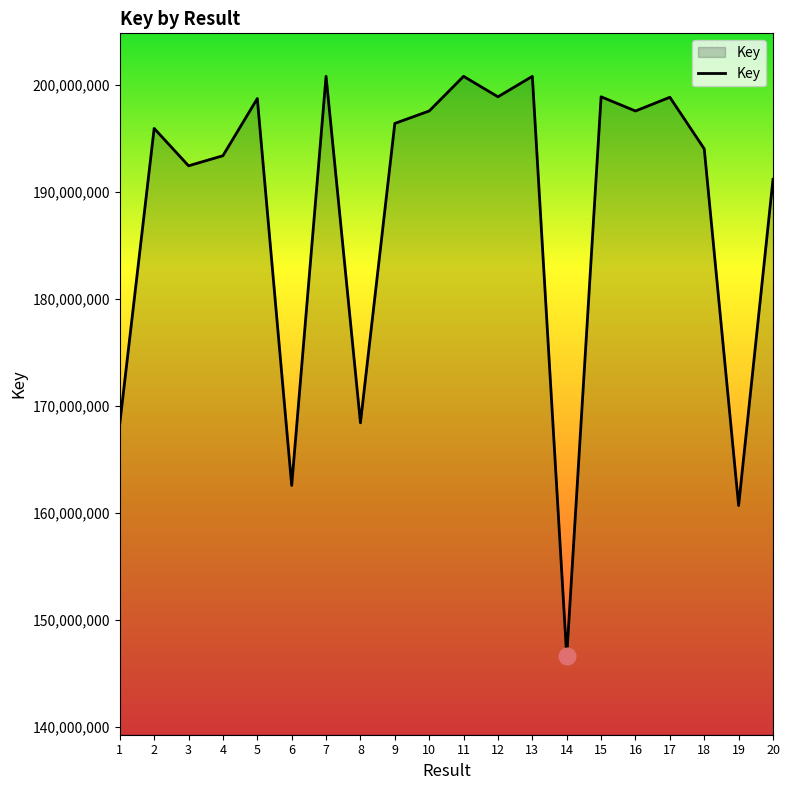

What is the difference between the maximum and minimum values?

54193773